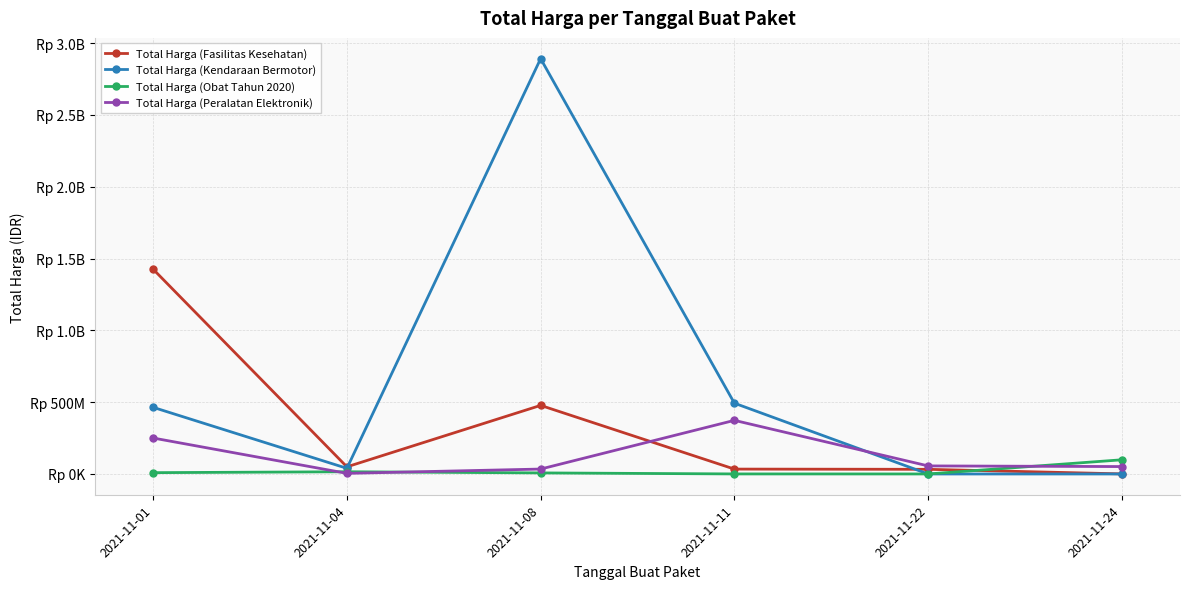

Does the chart have visible grid lines?

Yes